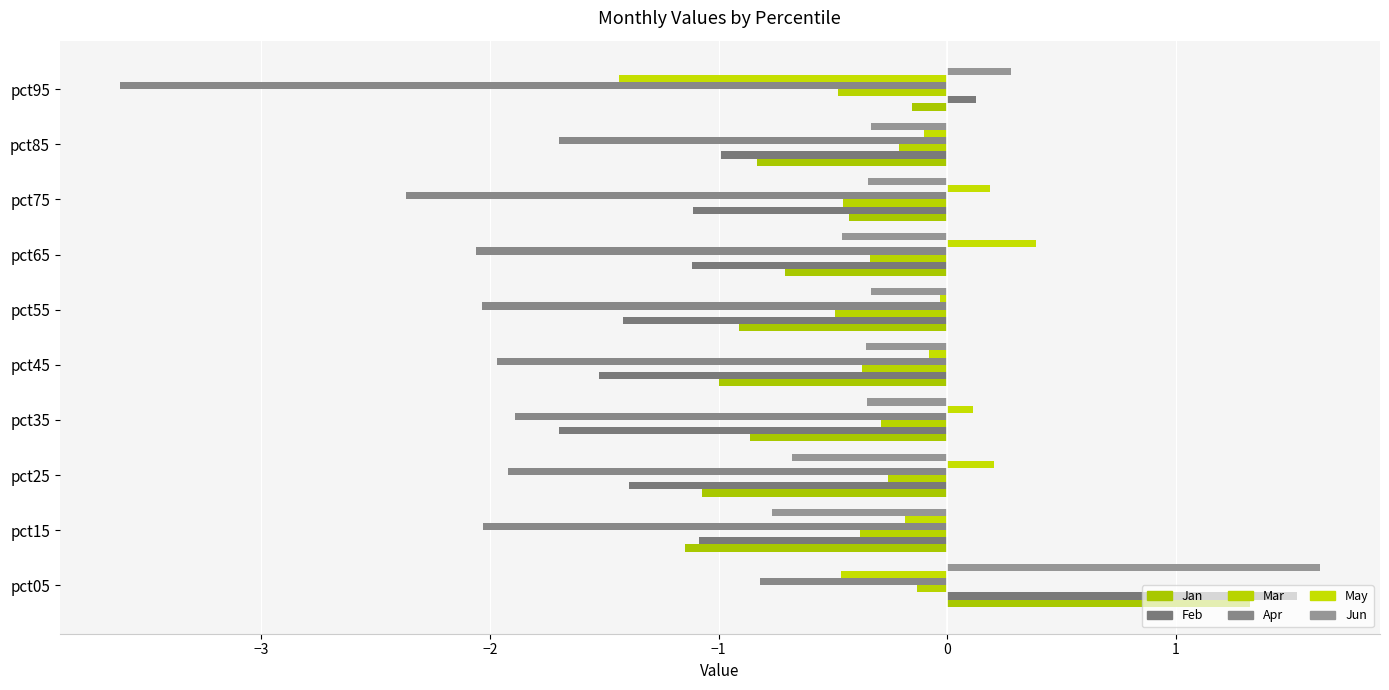

What is the average value of the Mar series?

-0.3